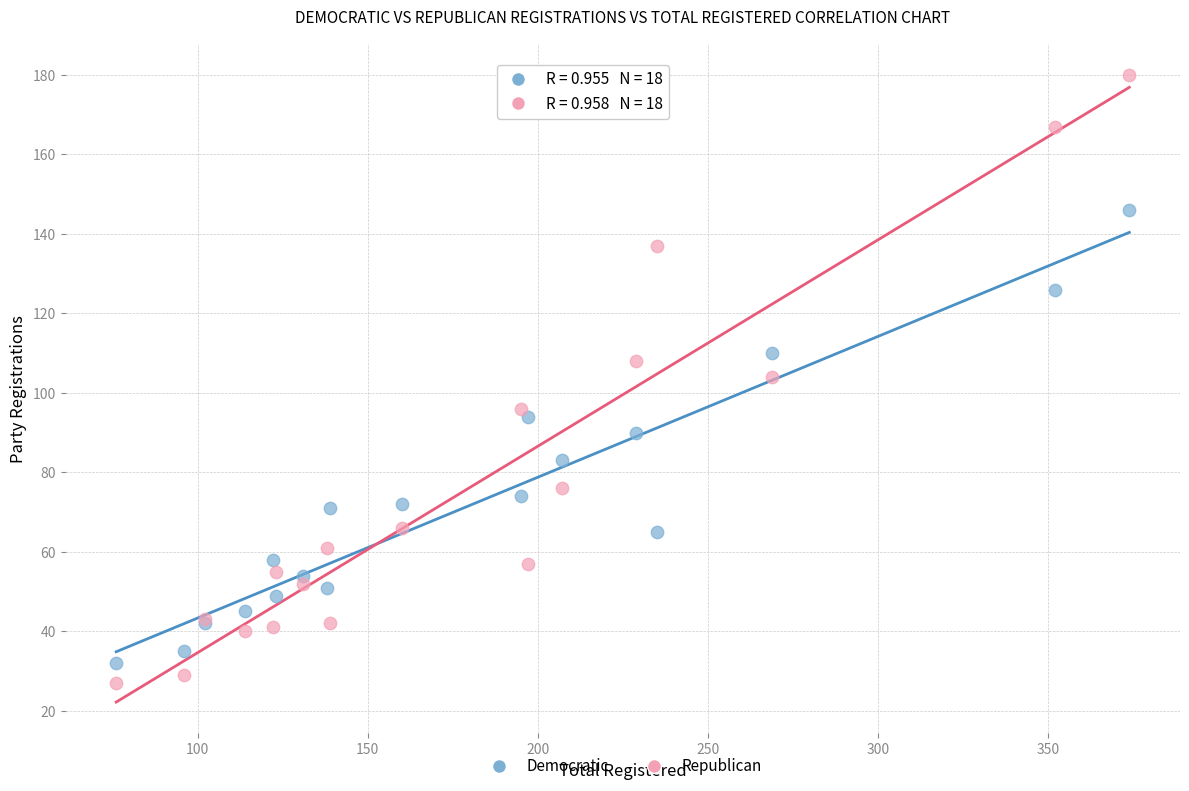

What are all the series names shown in the legend?

Democratic, Republican